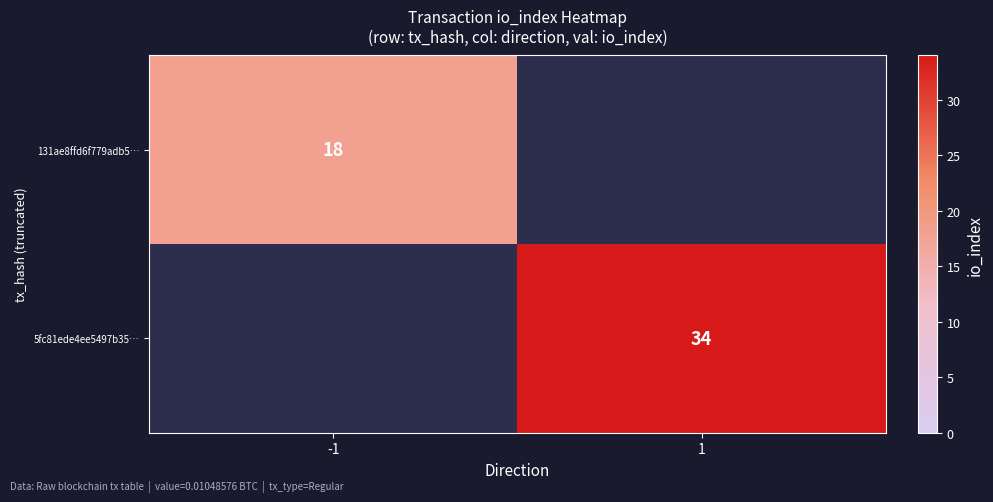

The 5fc81ede4ee5497b35… series shows 34 at 1. True or false?

True